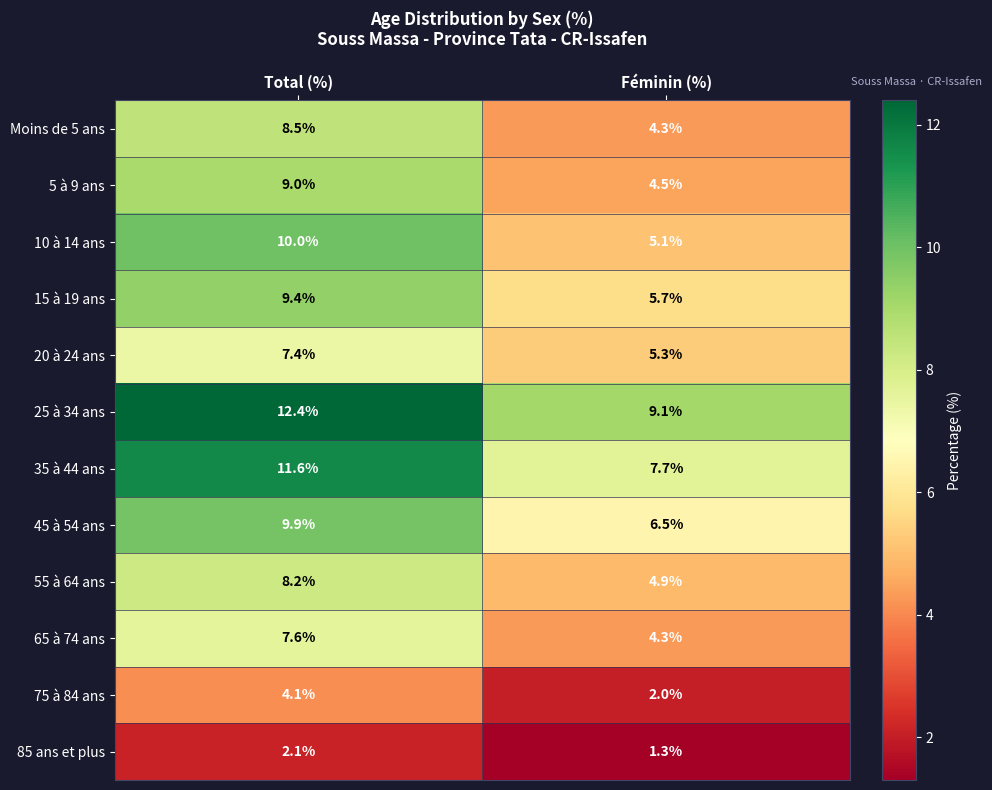

Which series has the largest total across all categories?

25 à 34 ans